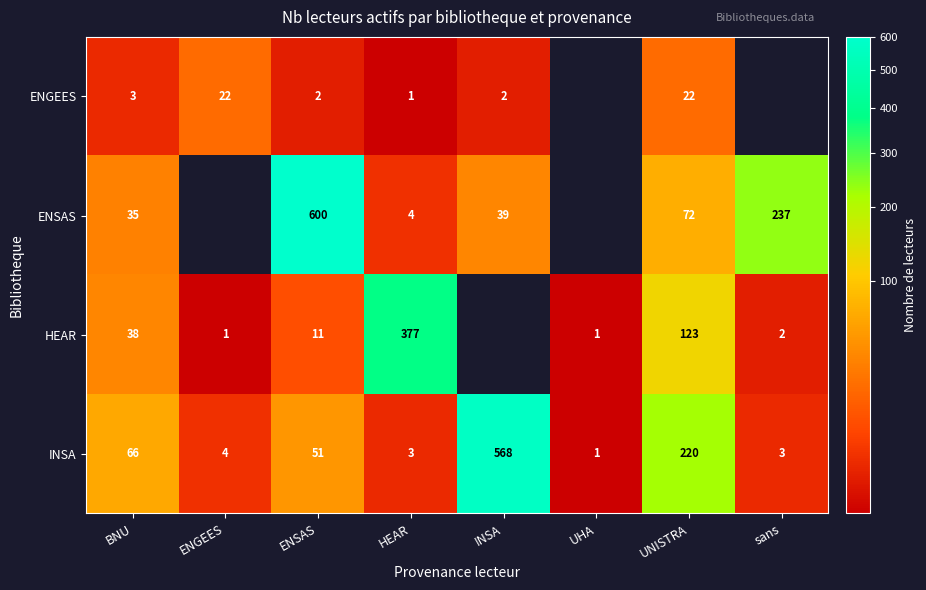

Rank the series at BNU from highest to lowest value.

INSA, HEAR, ENSAS, ENGEES